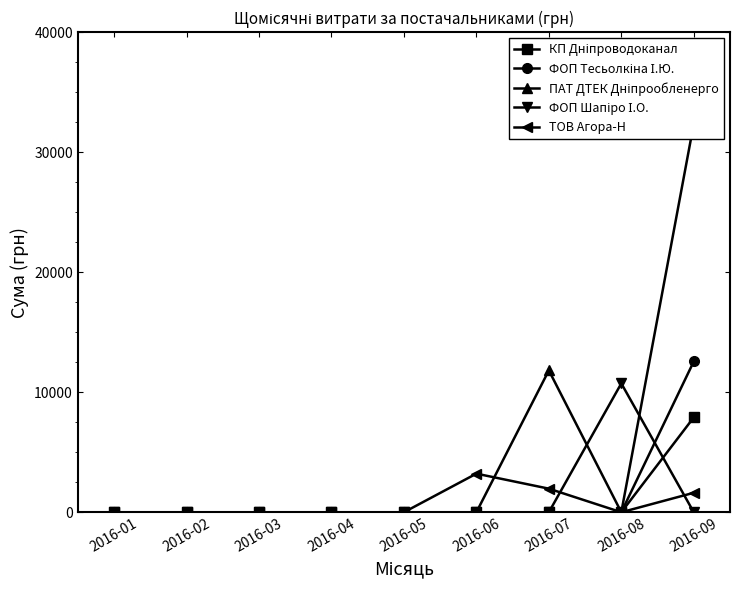

Which series has the largest range (max minus min)?

ПАТ ДТЕК Дніпрообленерго